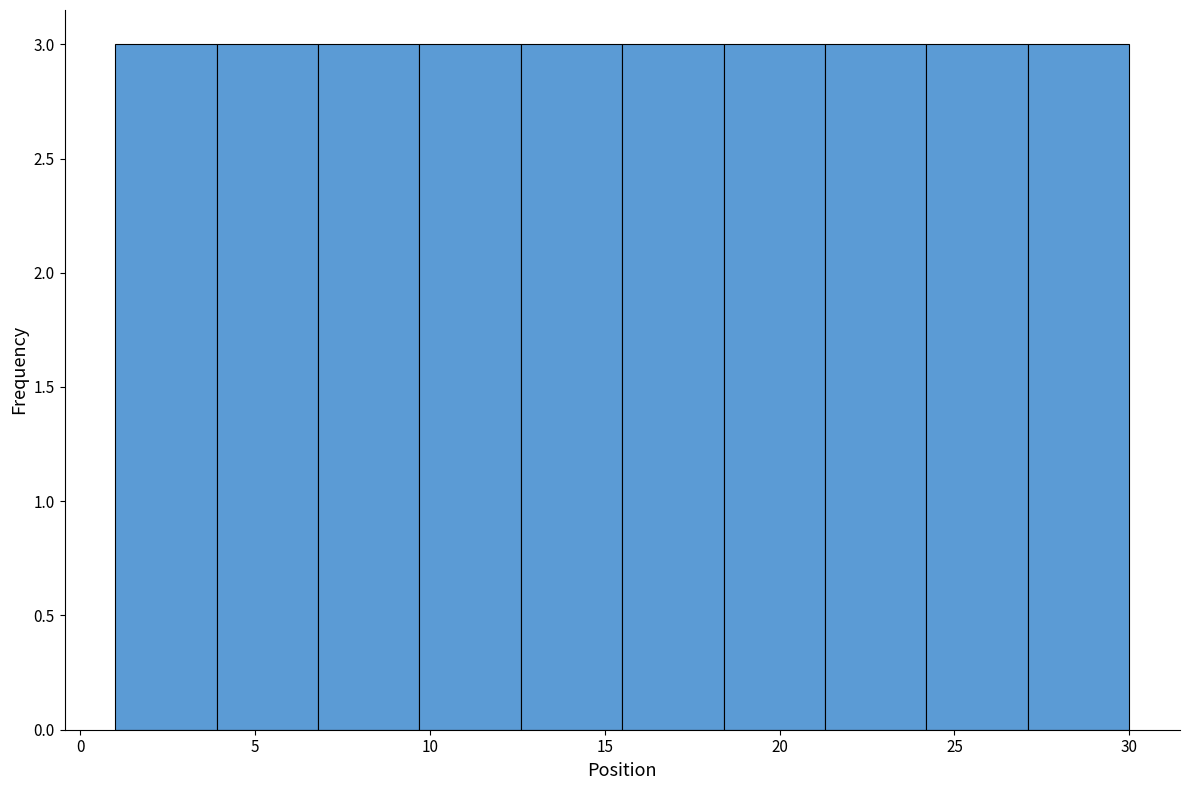

Reading left to right, transcribe this chart: for each bar, give the range it covers on the x-axis and its height. Neither the bar edges nor the heights are printed on the chart, so give them approximately, as read against the axes.

1.0 to 3.9: 3
3.9 to 6.8: 3
6.8 to 9.7: 3
9.7 to 12.6: 3
12.6 to 15.5: 3
15.5 to 18.4: 3
18.4 to 21.3: 3
21.3 to 24.2: 3
24.2 to 27.1: 3
27.1 to 30.0: 3